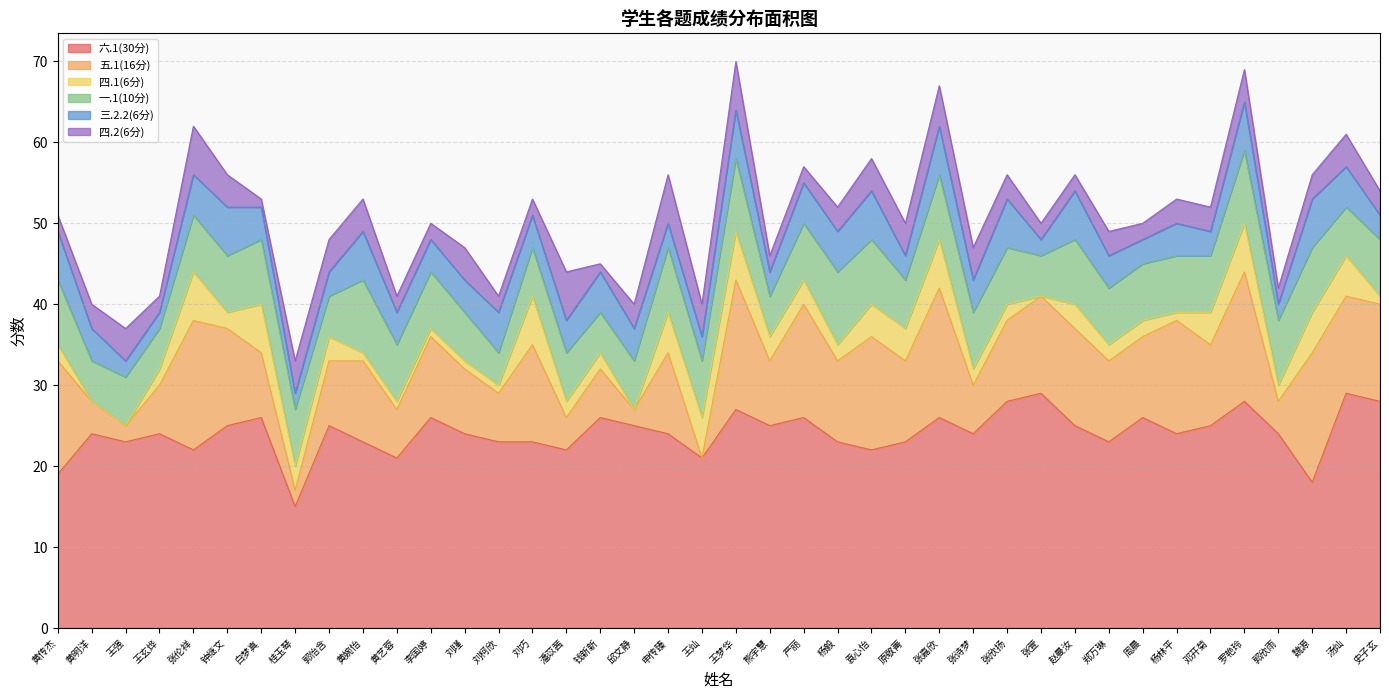

Which series has the largest total across all categories?

六.1(30分)